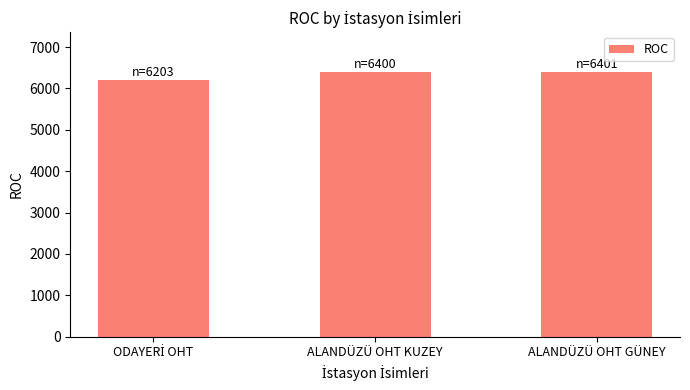

What position from the left is ALANDÜZÜ OHT GÜNEY?

3